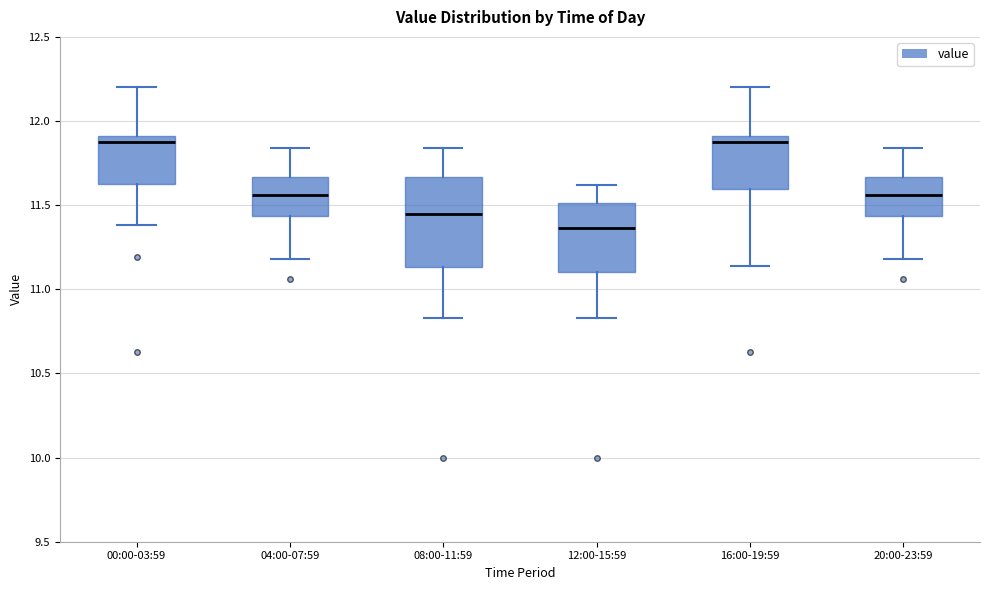

Where does the upper whisker of the box for 00:00-03:59 end on the y-axis? The values are not printed on the chart, so give them approximately, as read against the axis.

12.20